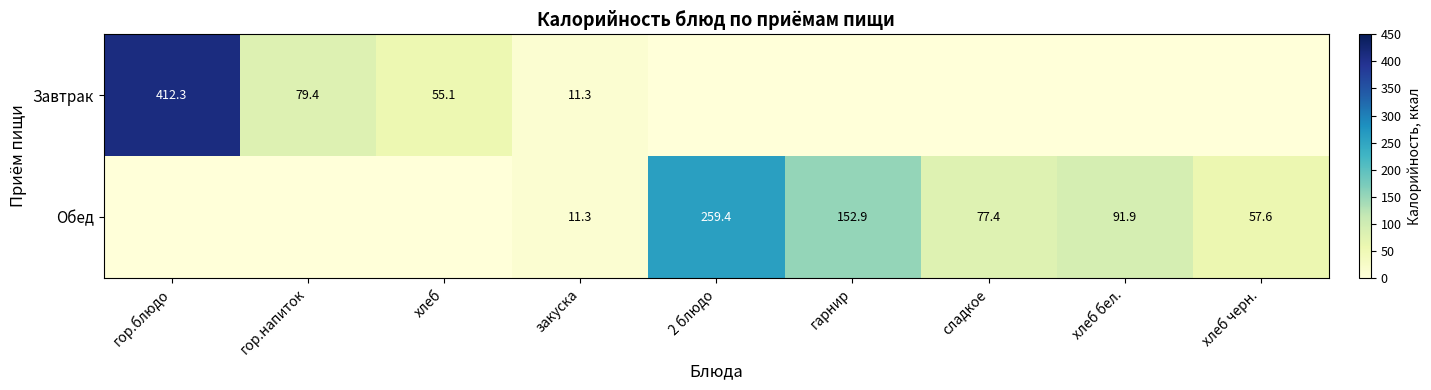

What is the sum of the Обед values at гарнир and сладкое?

230.3